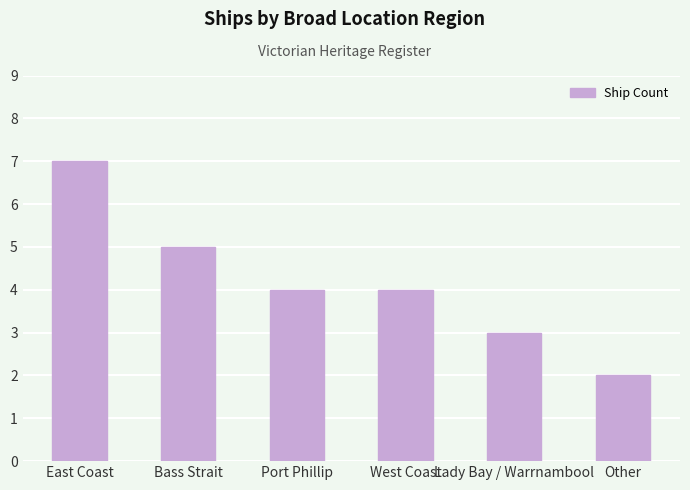

What is the sum of the values at Bass Strait and Lady Bay / Warrnambool?

8